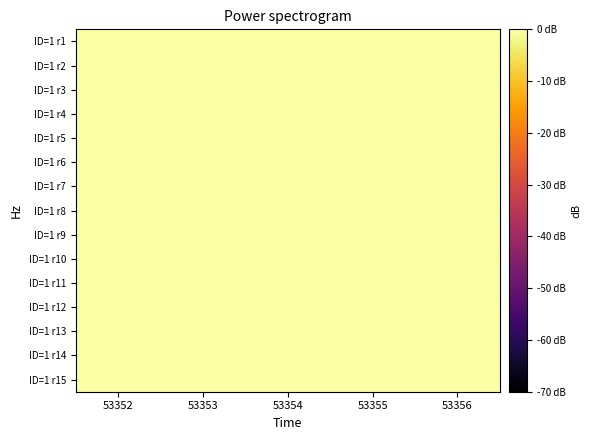

Which has a higher value, 53352 or 53352?

53352